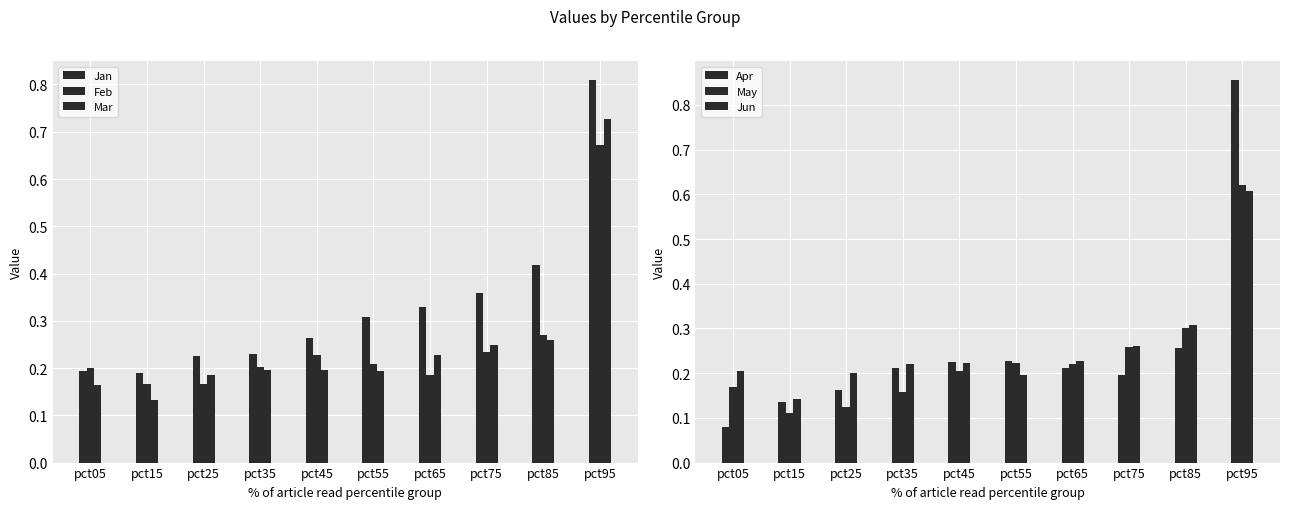

Which series changed the most between pct15 and pct45?

May